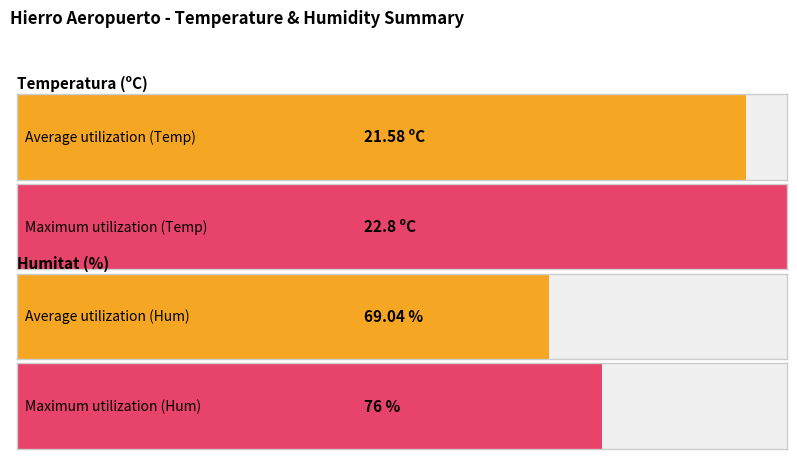

Which series has the largest total across all categories?

Humitat (%)